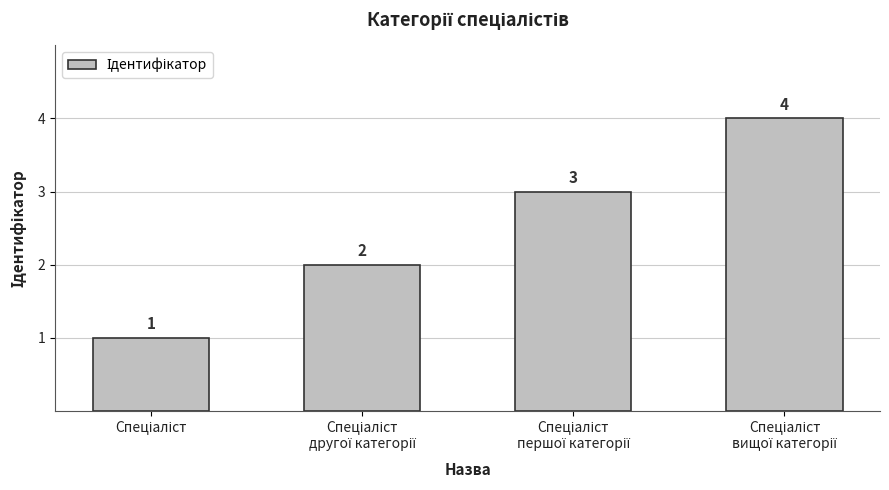

What is the value of the 3rd bar from the left?

3